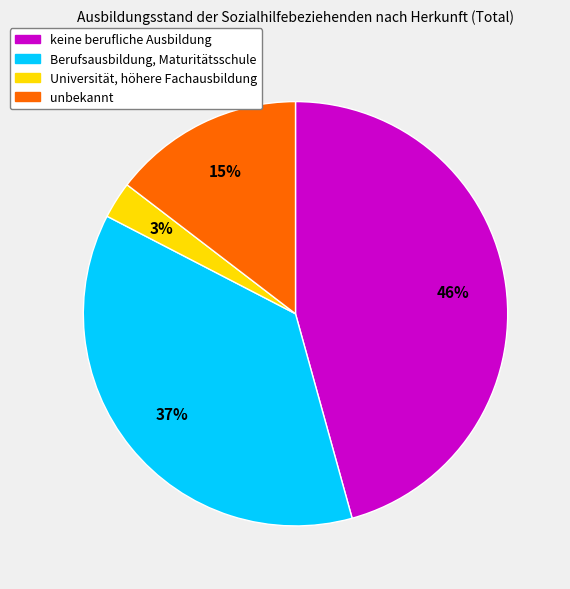

How many slices are in this pie chart?

4